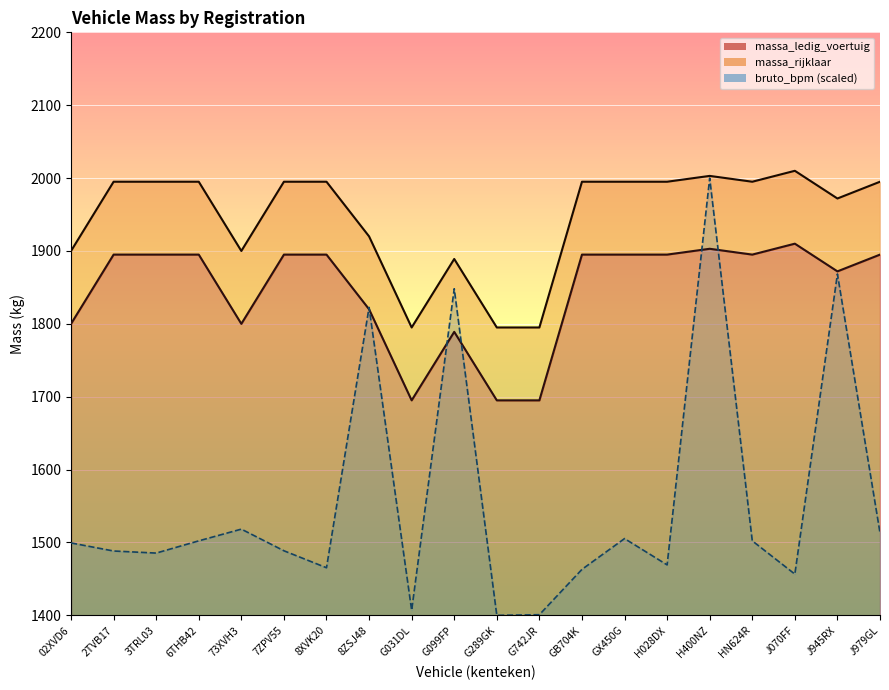

What is the spread (max minus min) of values at 02XVD6?

100